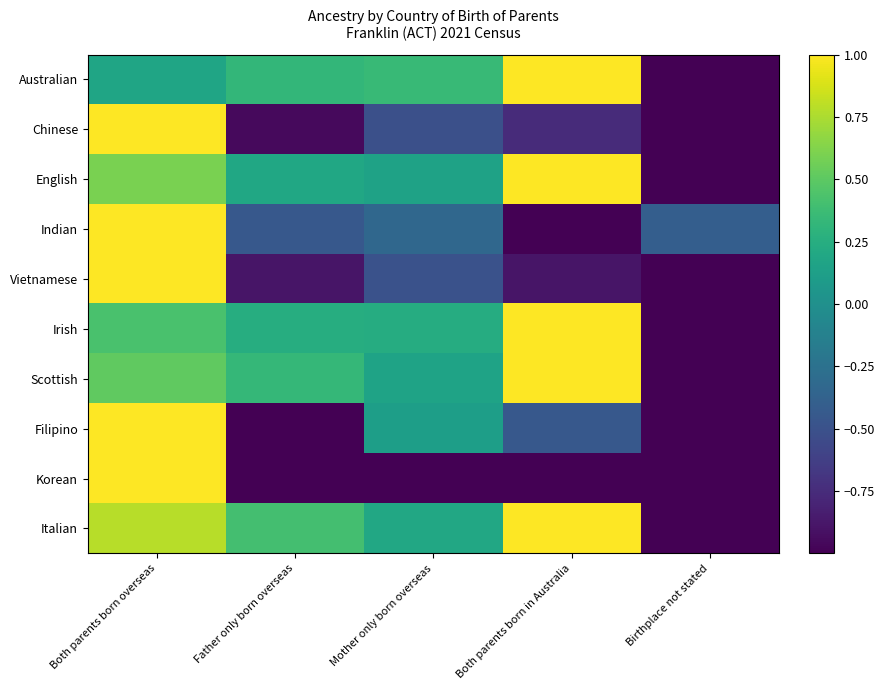

What is the total value across all series at Birthplace not stated?

-9.4